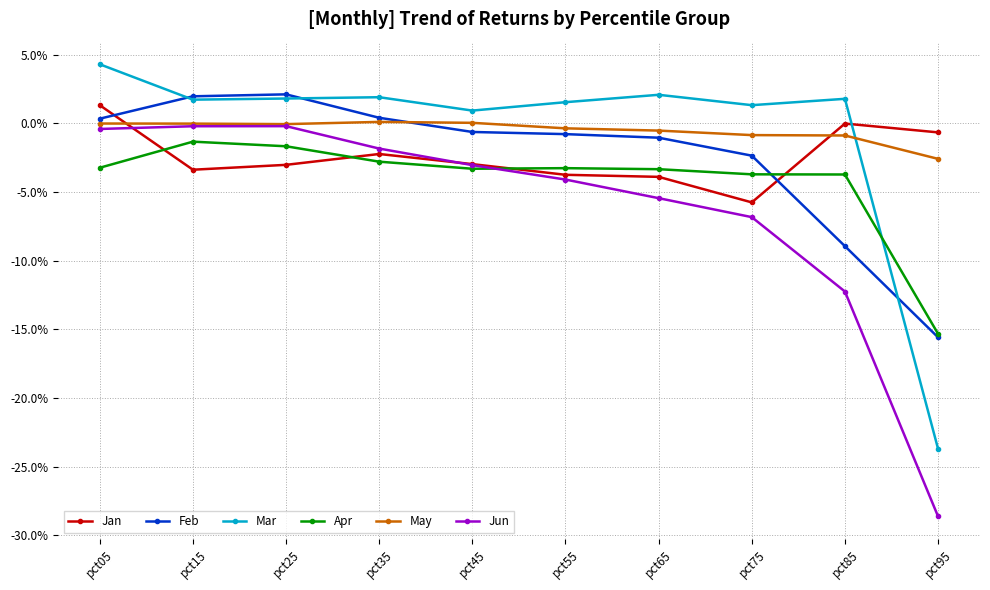

What are all the series names shown in the legend?

Jan, Feb, Mar, Apr, May, Jun